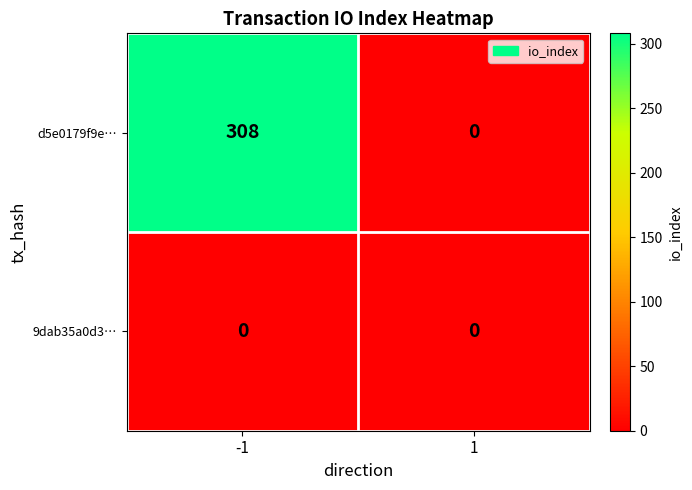

Which series has the largest total across all categories?

d5e0179f9e…